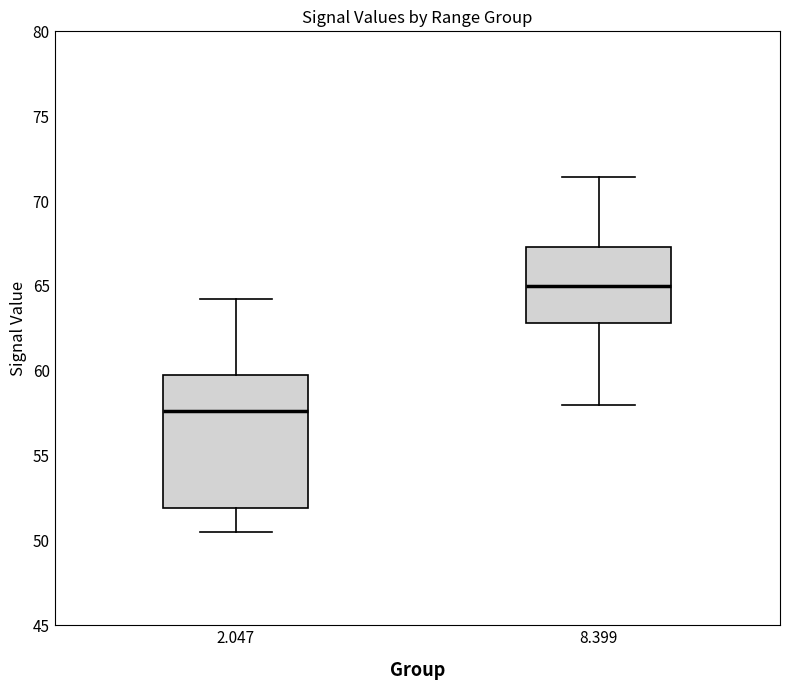

Which box's median line is the lowest?

2.047